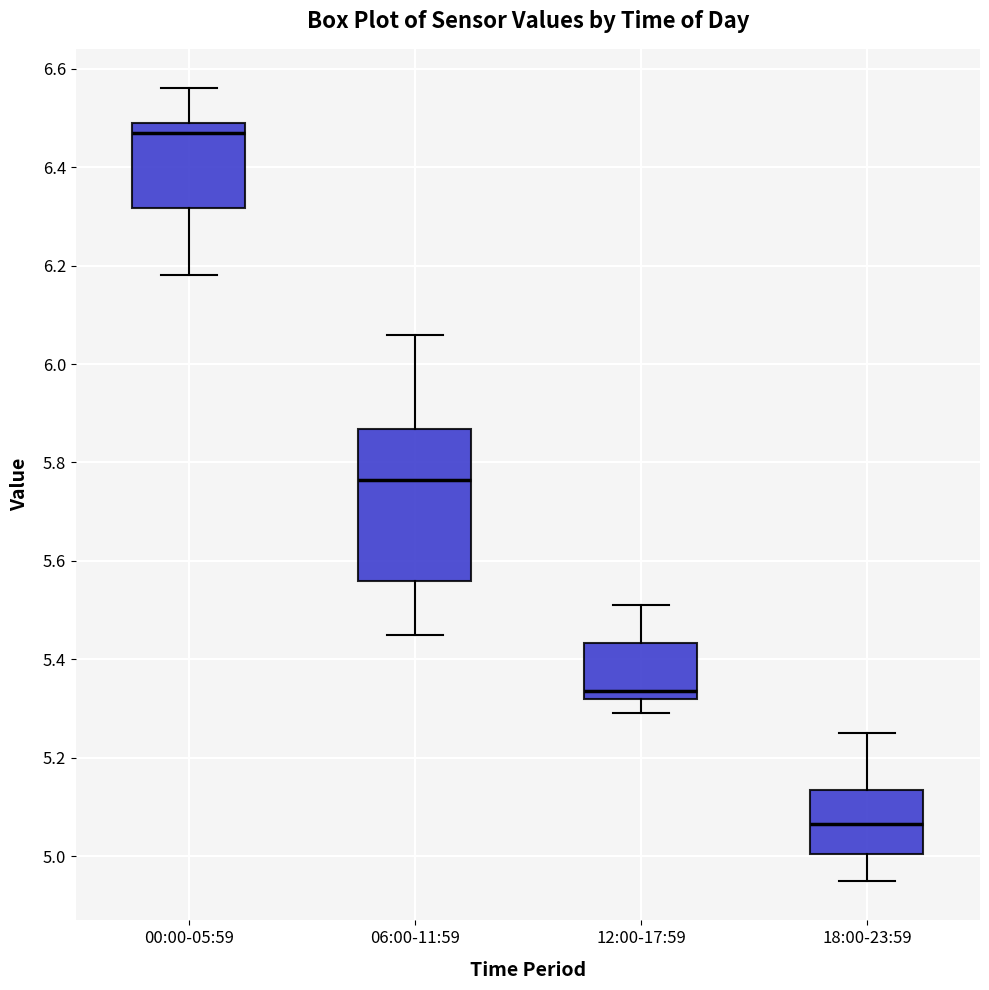

Reading left to right, transcribe this box plot: for each box, give where its median line is, the range the box spans, and where its two whiskers end, as read against the y-axis. The values are not printed on the chart, so give them approximately, as read against the axis.

00:00-05:59: median 6.48, box 6.32 to 6.50, whiskers 6.18 to 6.56
06:00-11:59: median 5.76, box 5.56 to 5.86, whiskers 5.46 to 6.06
12:00-17:59: median 5.34, box 5.32 to 5.44, whiskers 5.30 to 5.52
18:00-23:59: median 5.06, box 5.00 to 5.14, whiskers 4.96 to 5.26